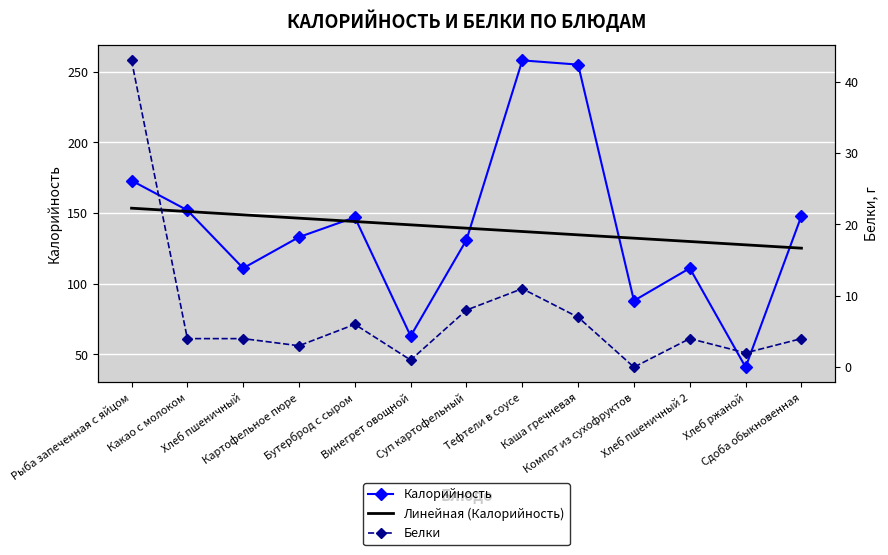

What is the total value across all series at Компот из сухофруктов?

220.2